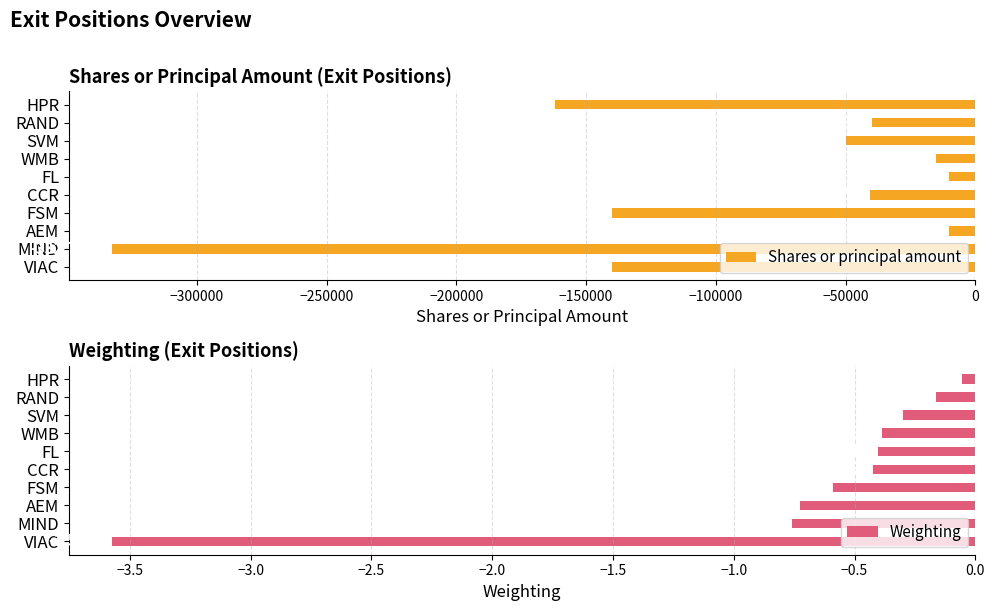

The value of Shares or principal amount at SVM is -50000. True or false?

True